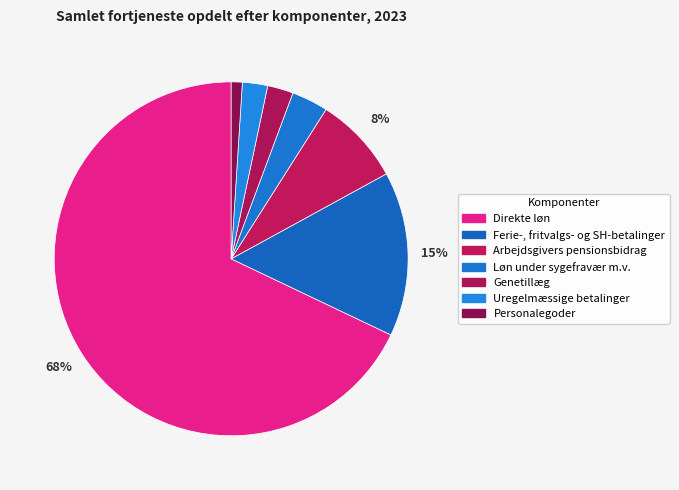

What is the majority slice?

Direkte løn